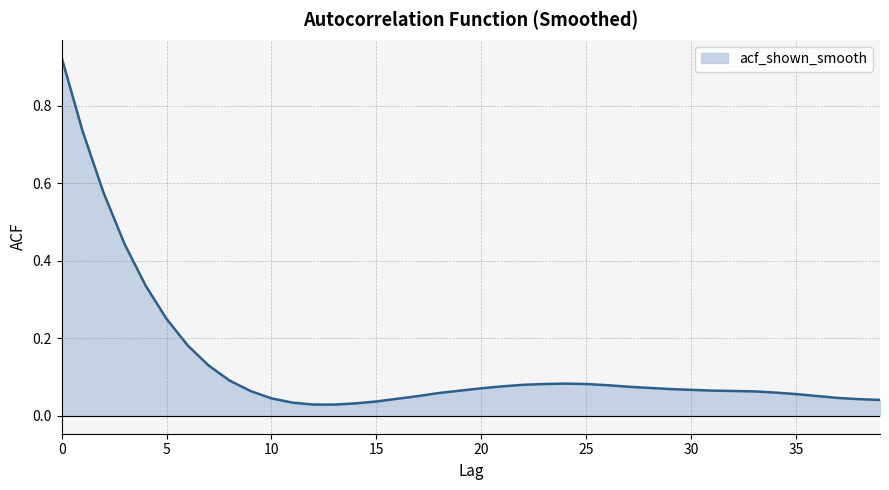

Reading left to right, what are all the values shown in this chart?

0=0.9	1=0.7	2=0.6	3=0.4	4=0.3	5=0.2	6=0.2	7=0.1	8=0.1	9=0.1	10=0.0	11=0.0	12=0.0	13=0.0	14=0.0	15=0.0	16=0.0	17=0.1	18=0.1	19=0.1	20=0.1	21=0.1	22=0.1	23=0.1	24=0.1	25=0.1	26=0.1	27=0.1	28=0.1	29=0.1	30=0.1	31=0.1	32=0.1	33=0.1	34=0.1	35=0.1	36=0.1	37=0.0	38=0.0	39=0.0